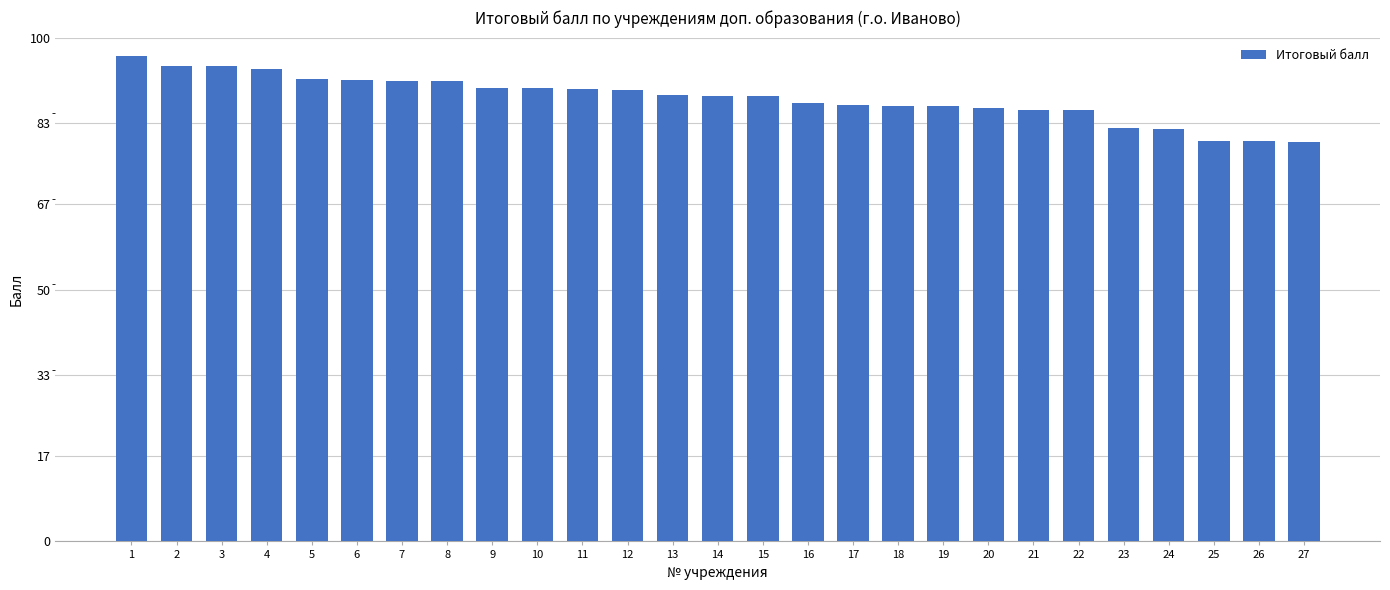

What is the difference between the maximum and minimum values?

17.0